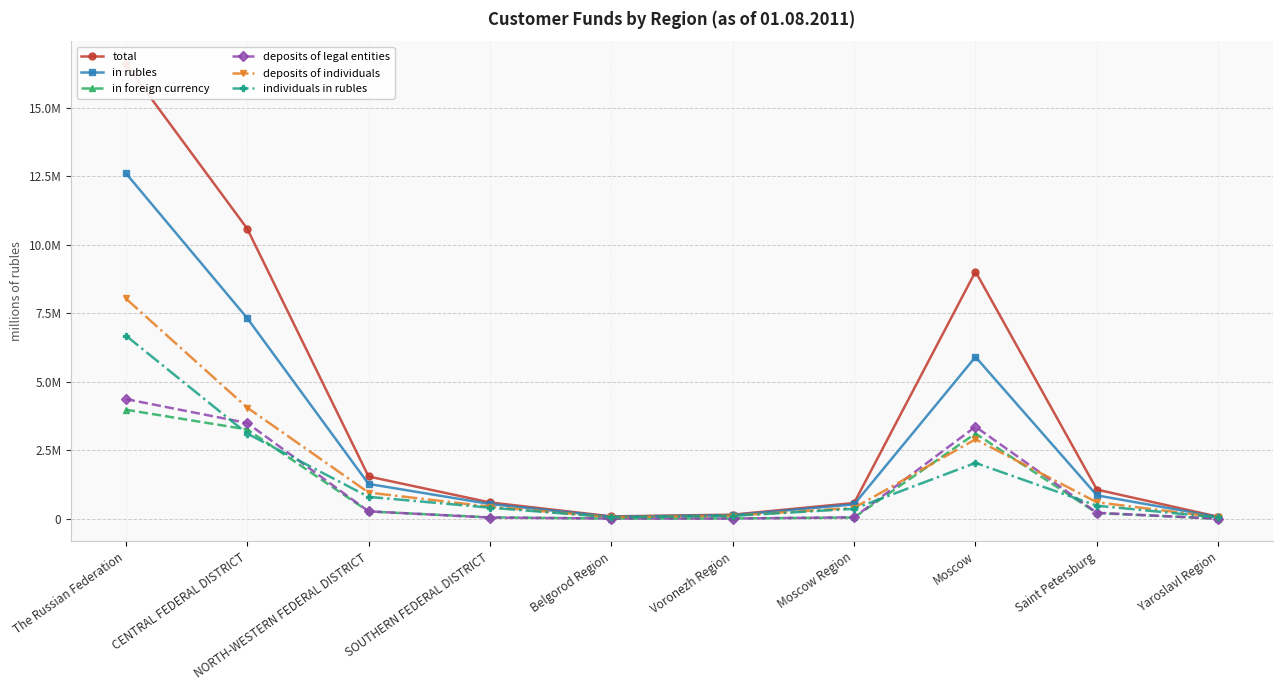

Which series changed the most between CENTRAL FEDERAL DISTRICT and Saint Petersburg?

total